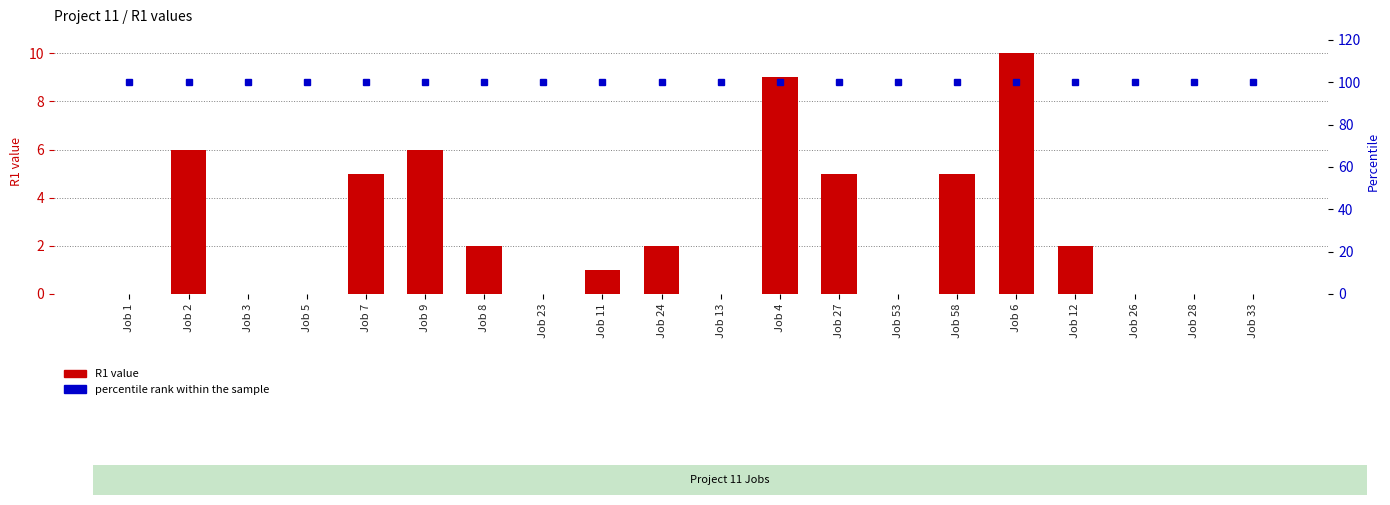

Reading left to right, what are all the values shown in this chart?

R1 value: 0	6	0	0	5	6	2	0	1	2	0	9	5	0	5	10	2	0	0	0
percentile rank within the sample: 100	100	100	100	100	100	100	100	100	100	100	100	100	100	100	100	100	100	100	100